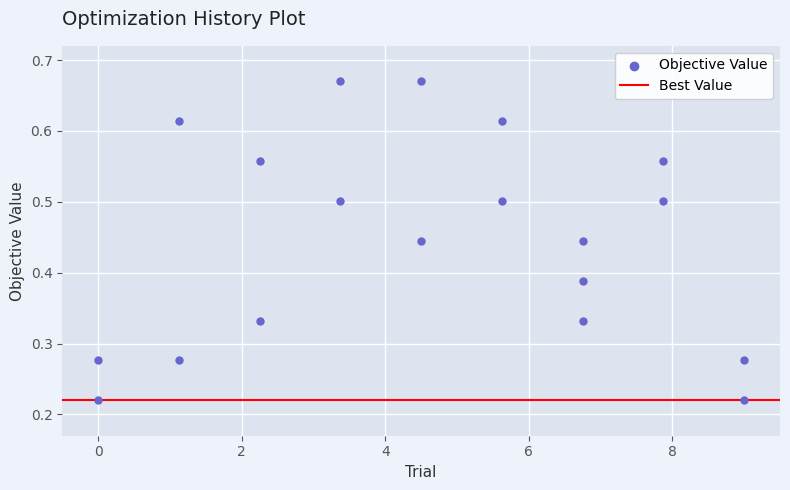

What is the range of X values (max minus min)?

9.0